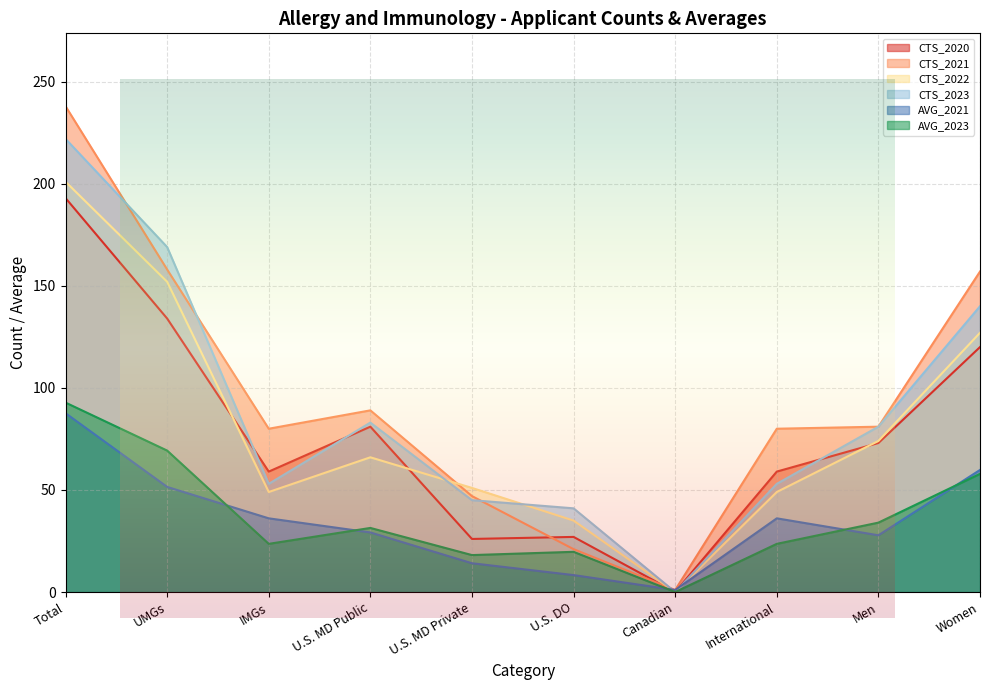

Which series ends up on top after the final intersection of CTS_2023 and CTS_2020?

CTS_2023